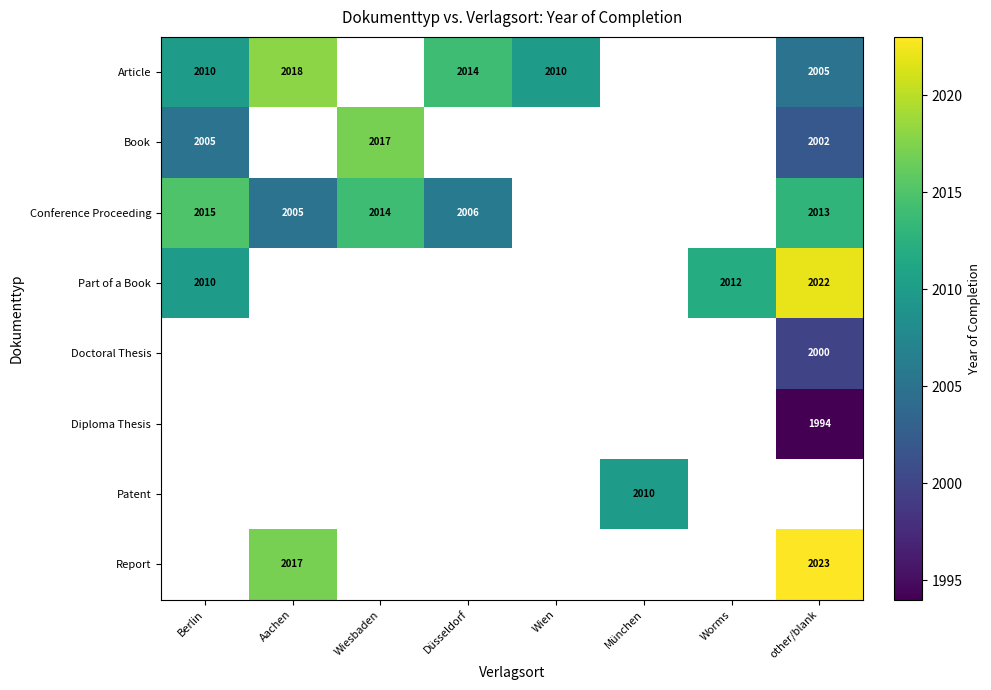

What is the smallest value displayed?

1994.0